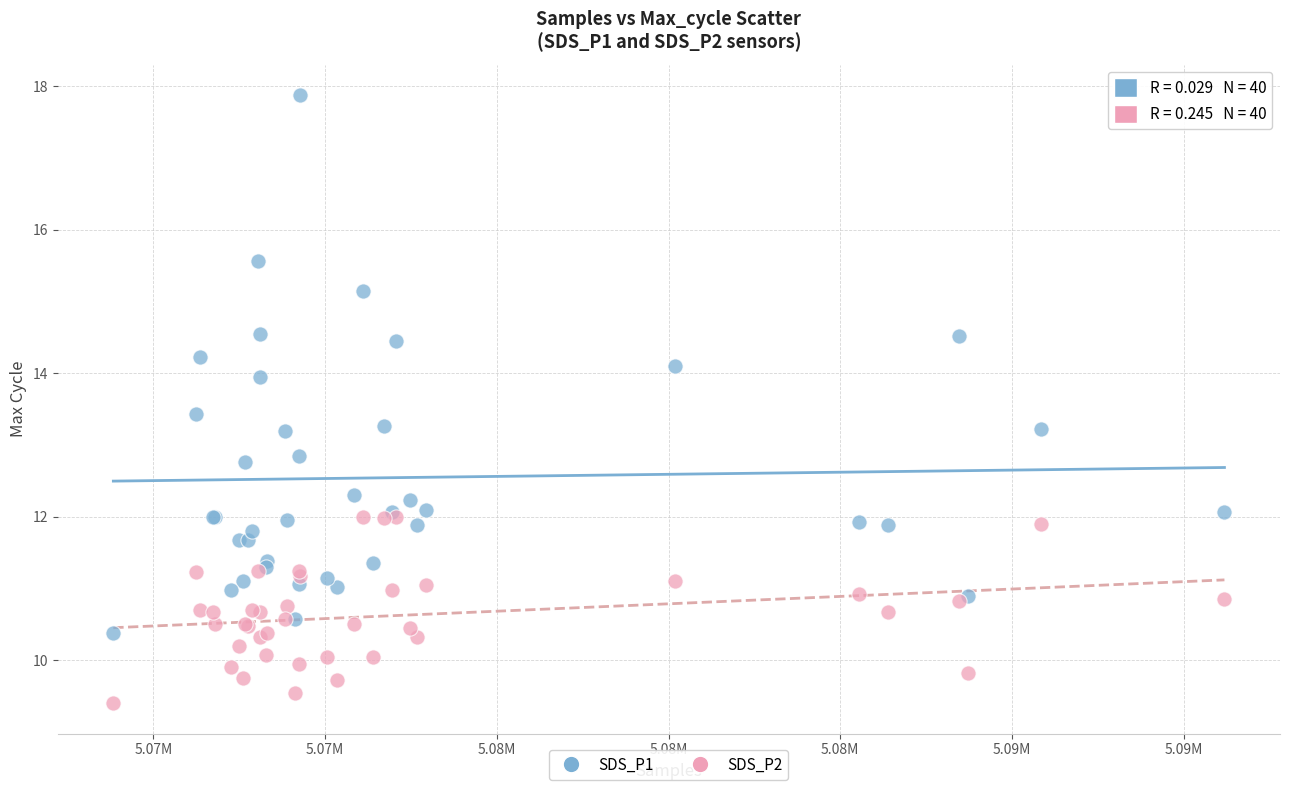

Which series contains the highest Y value?

SDS_P1